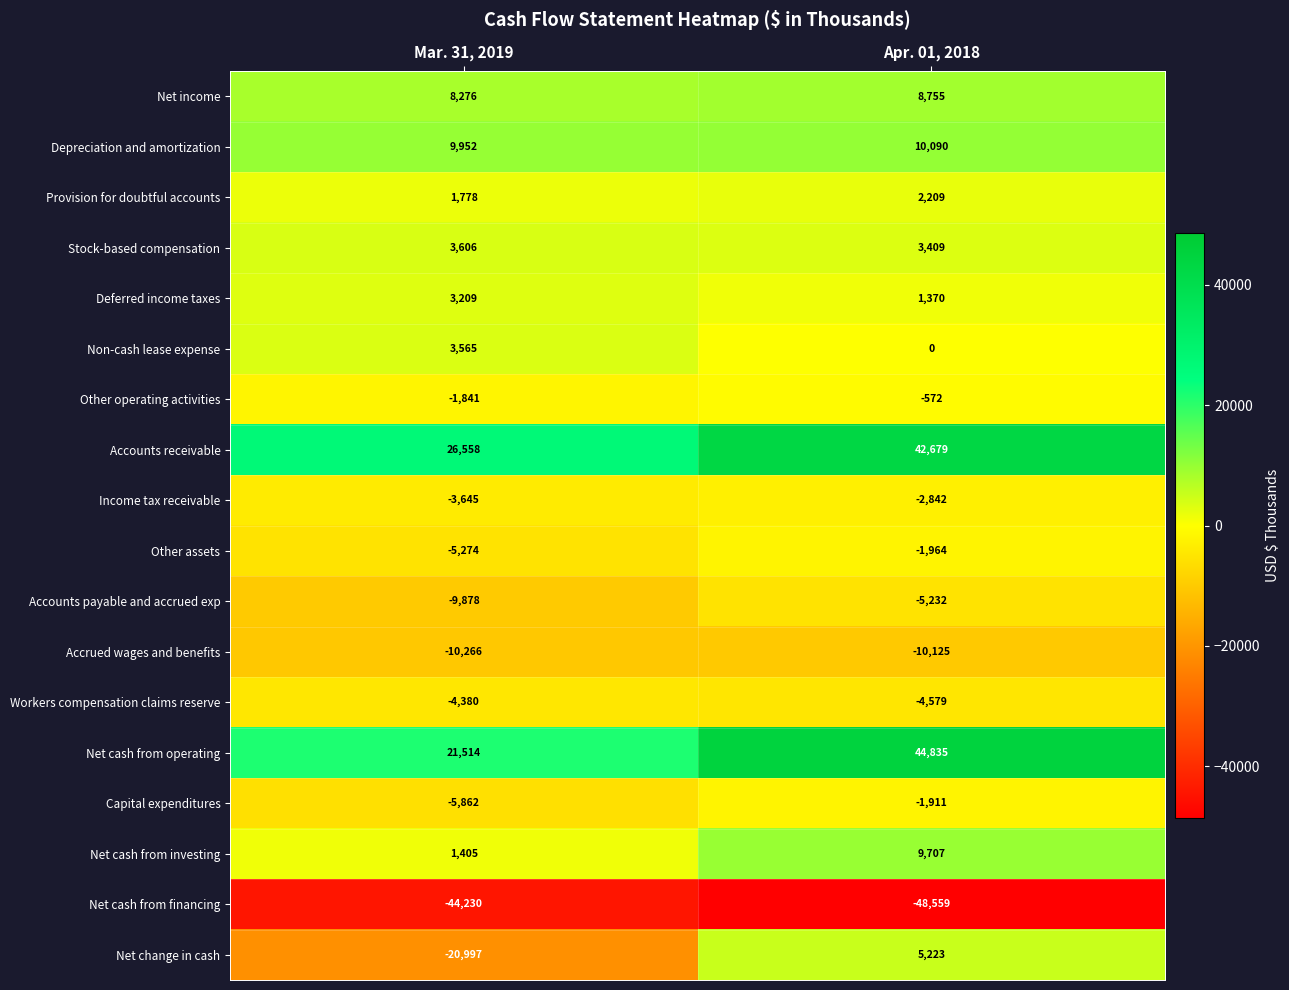

At which category is the sum across all series the highest?

Apr. 01, 2018